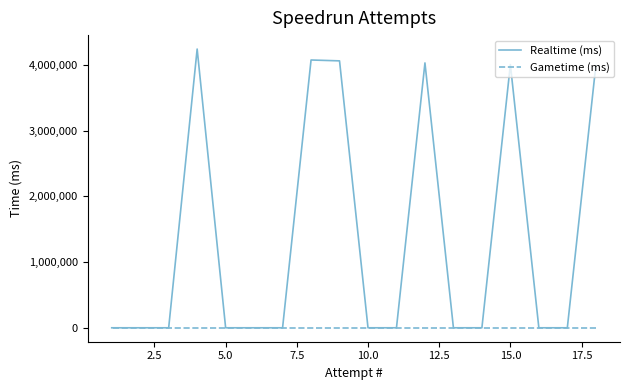

How many lines are shown in the chart?

2